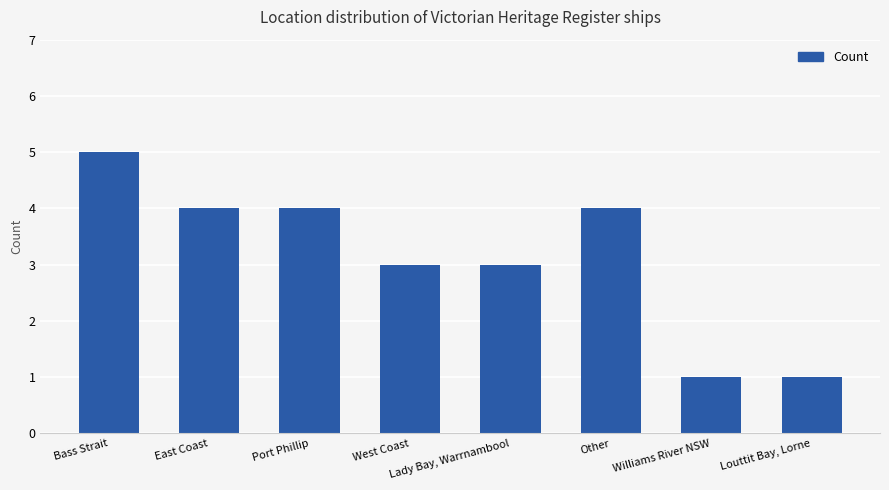

How many data points does each series have?

8